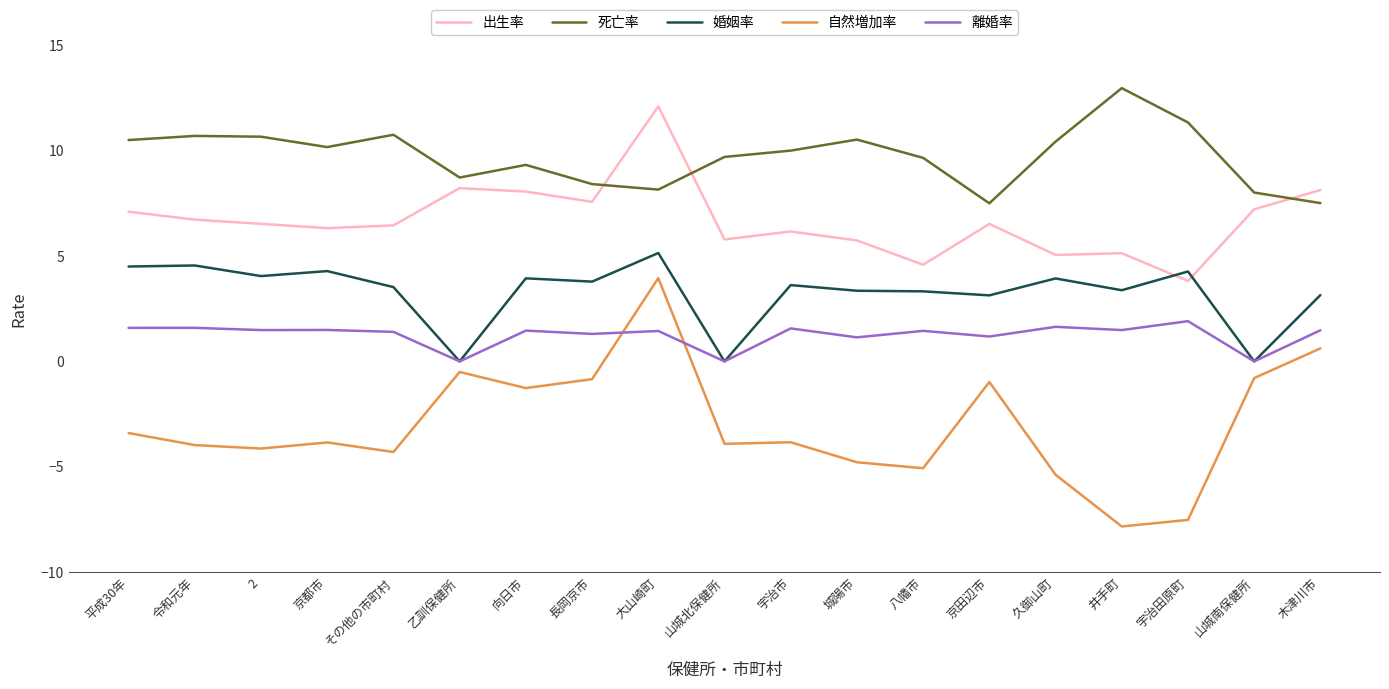

Between which two adjacent categories do 婚姻率 and 出生率 first intersect?

井手町 and 宇治田原町